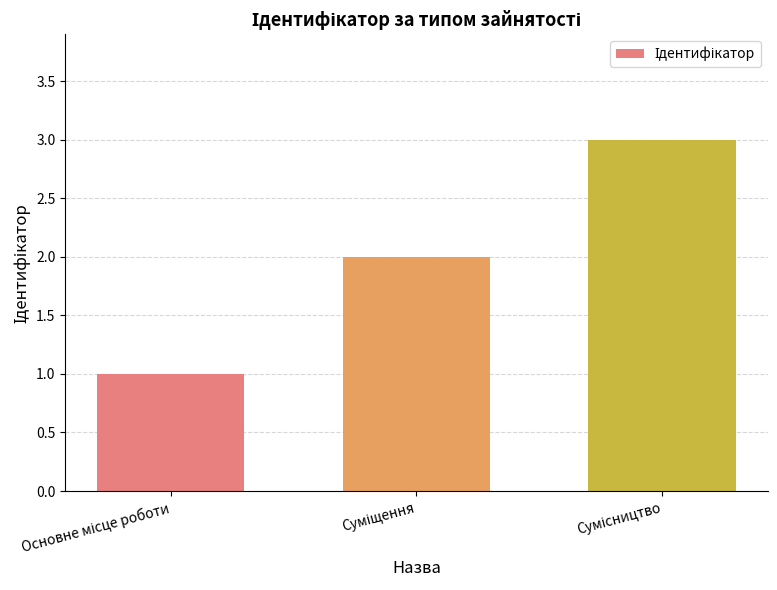

What is the greatest value displayed?

3